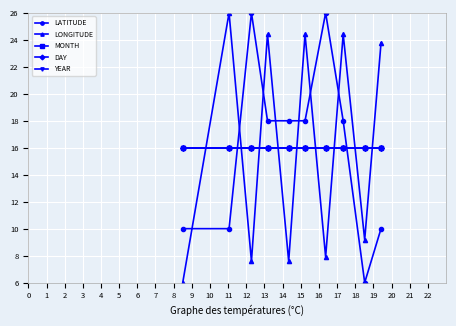

Does the chart have visible grid lines?

Yes